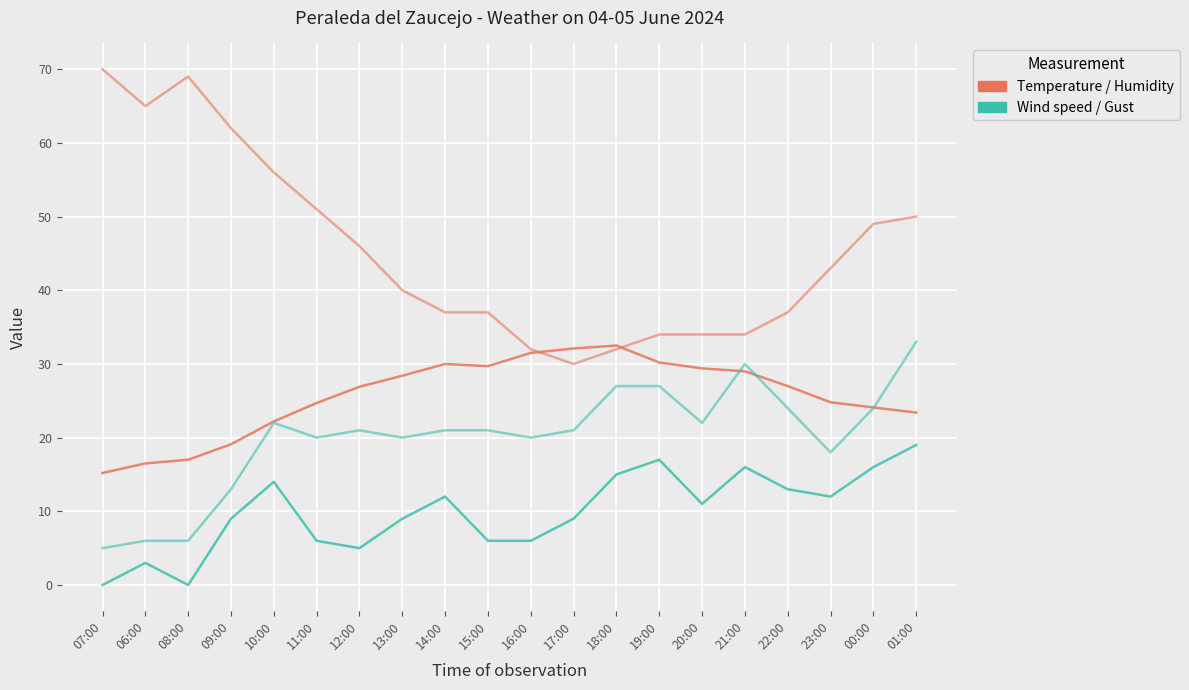

Does the chart have visible grid lines?

Yes